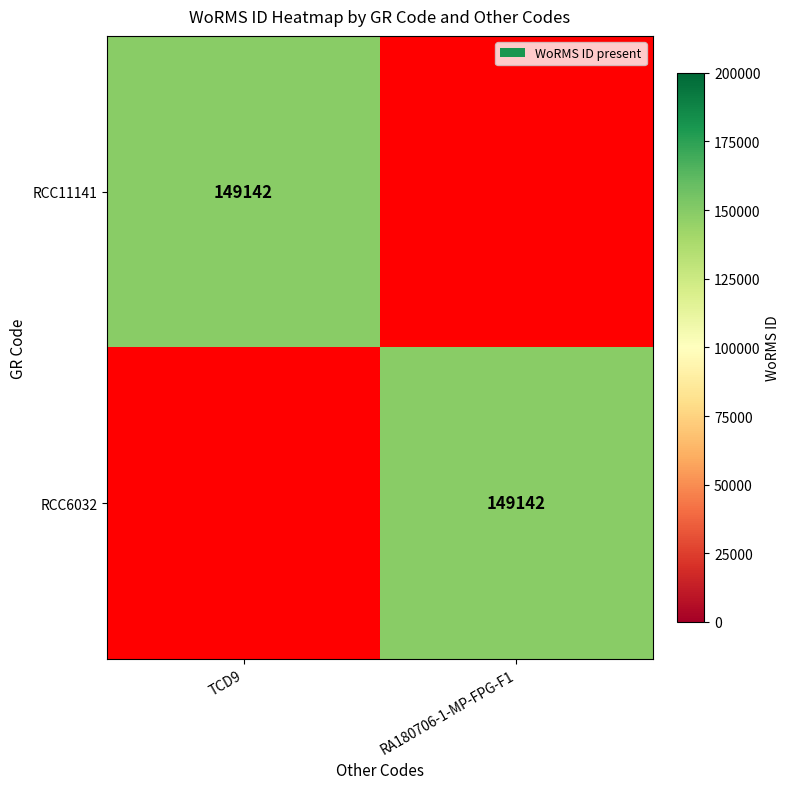

The RCC6032 series shows 95574 at RA180706-1-MP-FPG-F1. True or false?

False